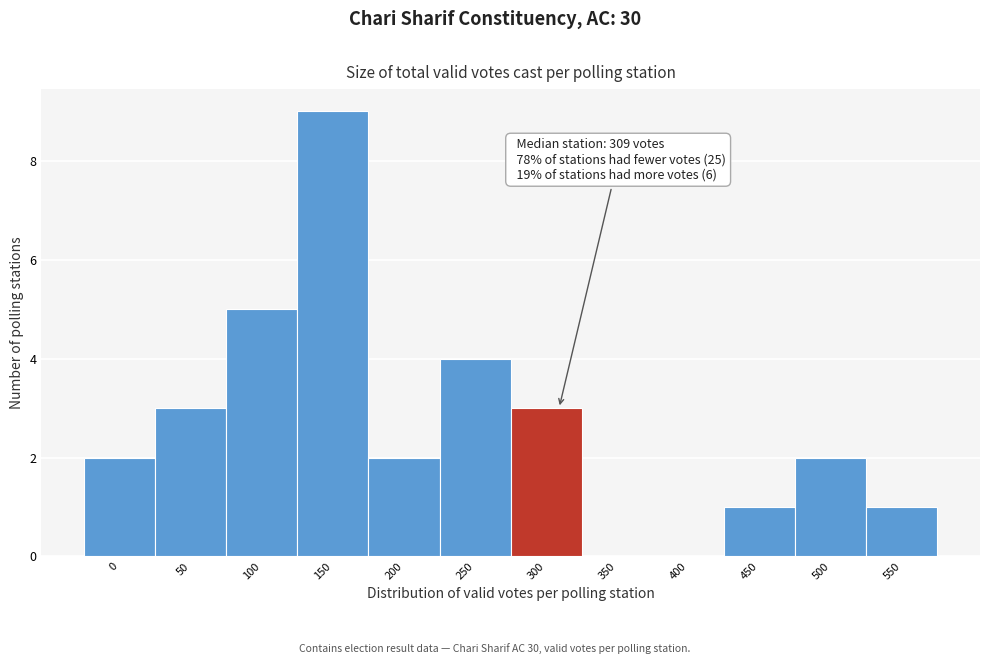

Reading left to right, transcribe all the data shown in this chart.

0=2	50=3	100=5	150=9	200=2	250=4	300=3	350=0	400=0	450=1	500=2	550=1